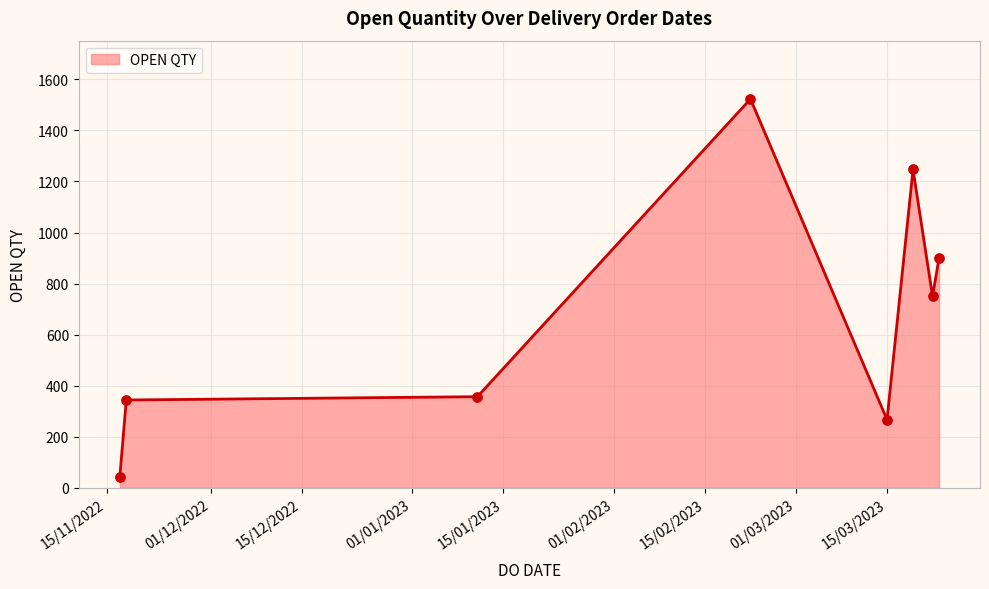

What is the maximum value shown in the chart?

1523